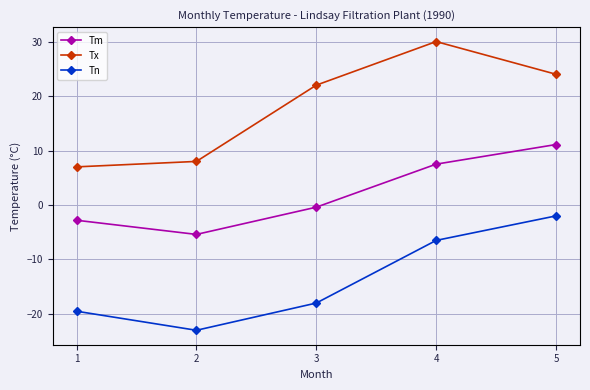

Reading left to right, extract all data points from this chart.

Tm: 1=-2.8	2=-5.4	3=-0.4	4=7.5	5=11.1
Tx: 1=7.0	2=8.0	3=22.0	4=30.0	5=24.0
Tn: 1=-19.5	2=-23.0	3=-18.0	4=-6.5	5=-2.0